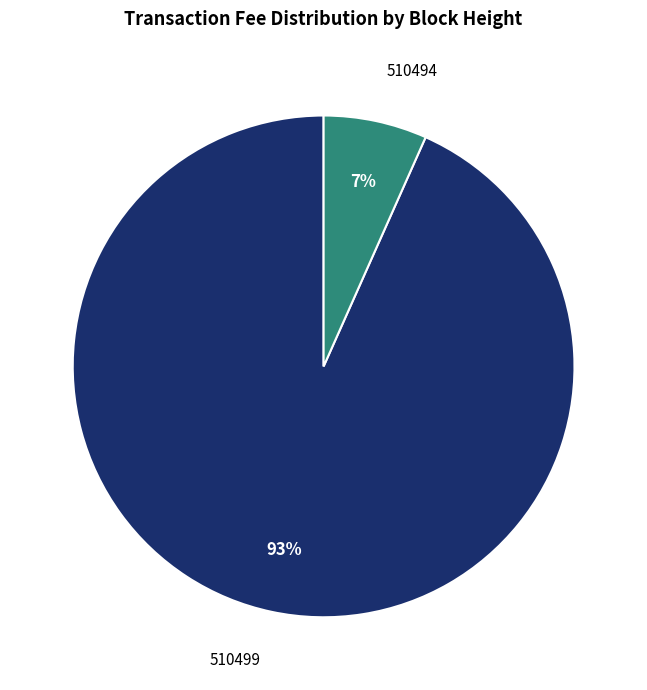

Which slice represents more than half of the pie?

510499